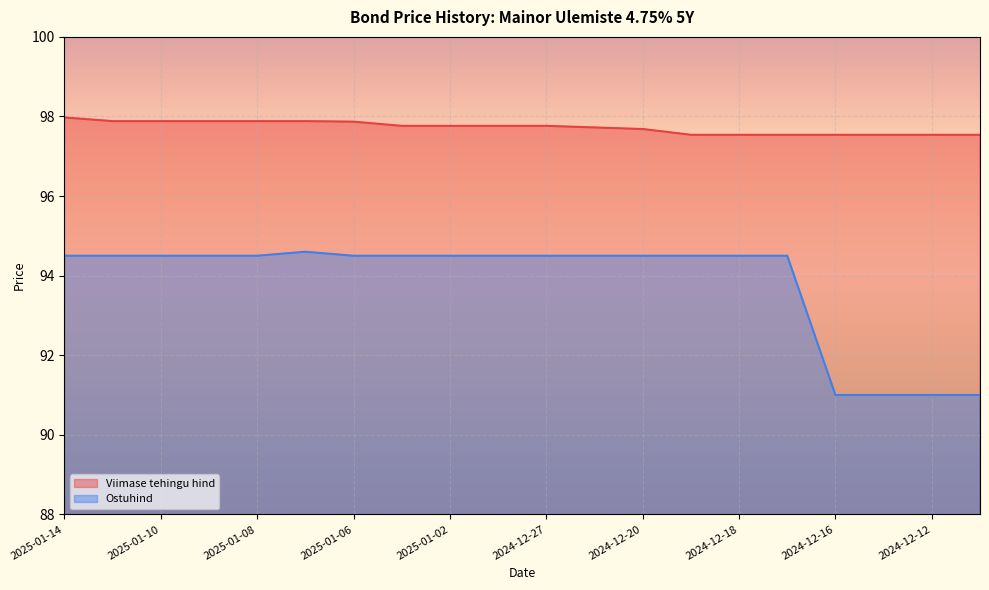

Which series has the largest total across all categories?

Viimase tehingu hind